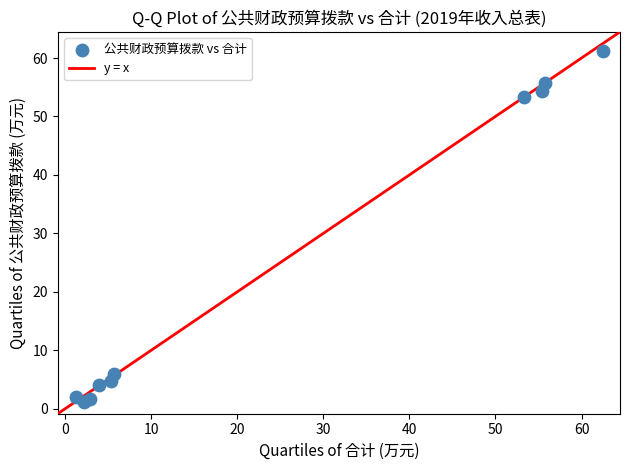

What Y value in the scatter plot is closest to 31?

53.4